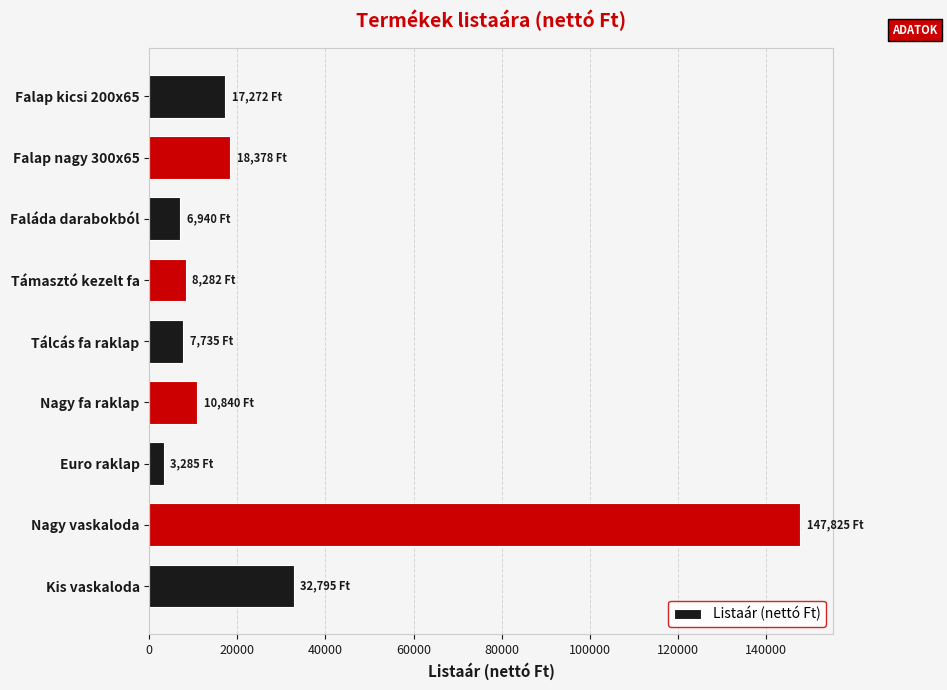

Between Nagy vaskaloda and Támasztó kezelt fa, which is larger?

Nagy vaskaloda